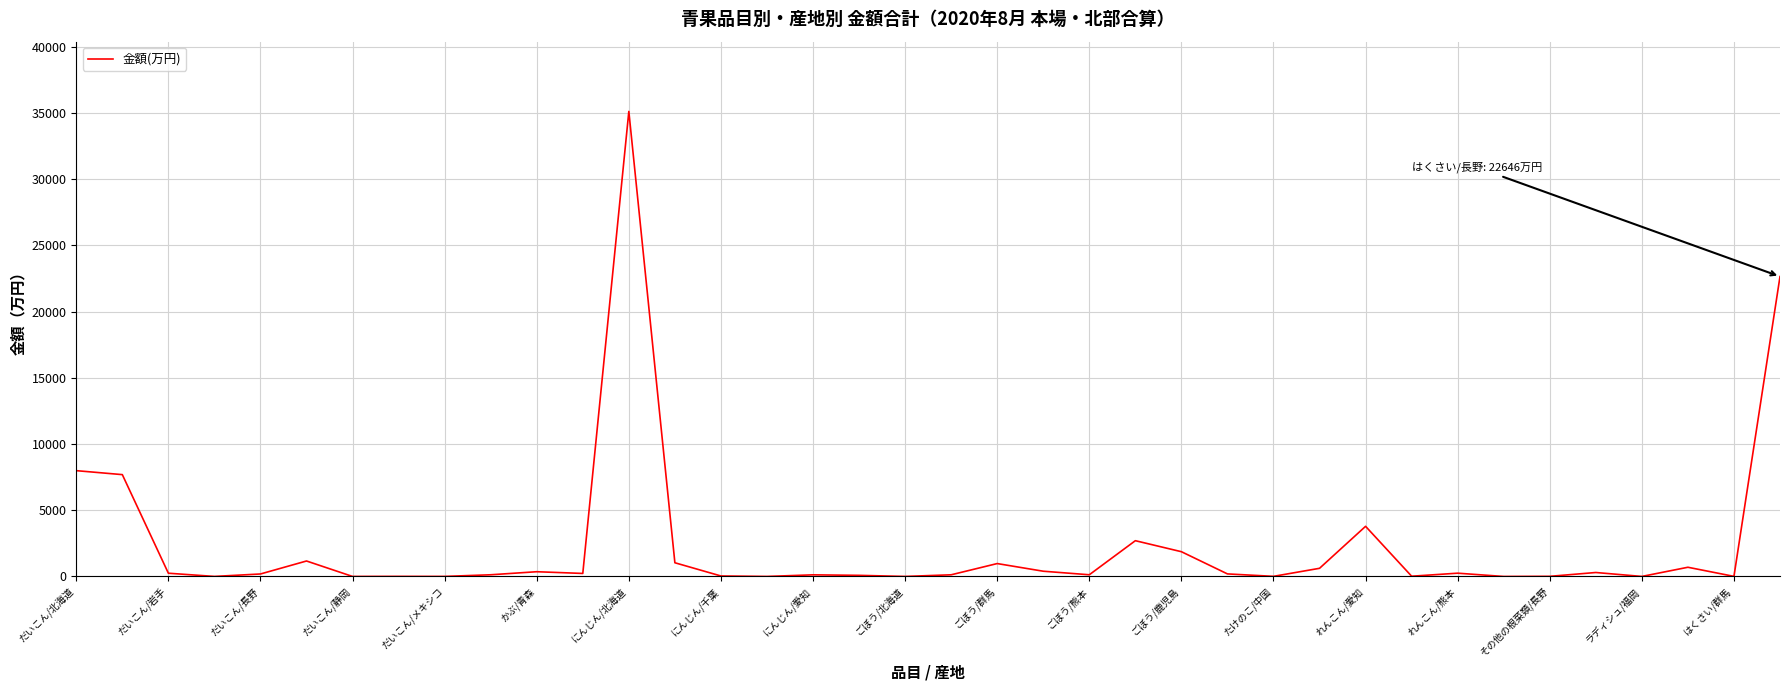

What is the sum of all values?

89125